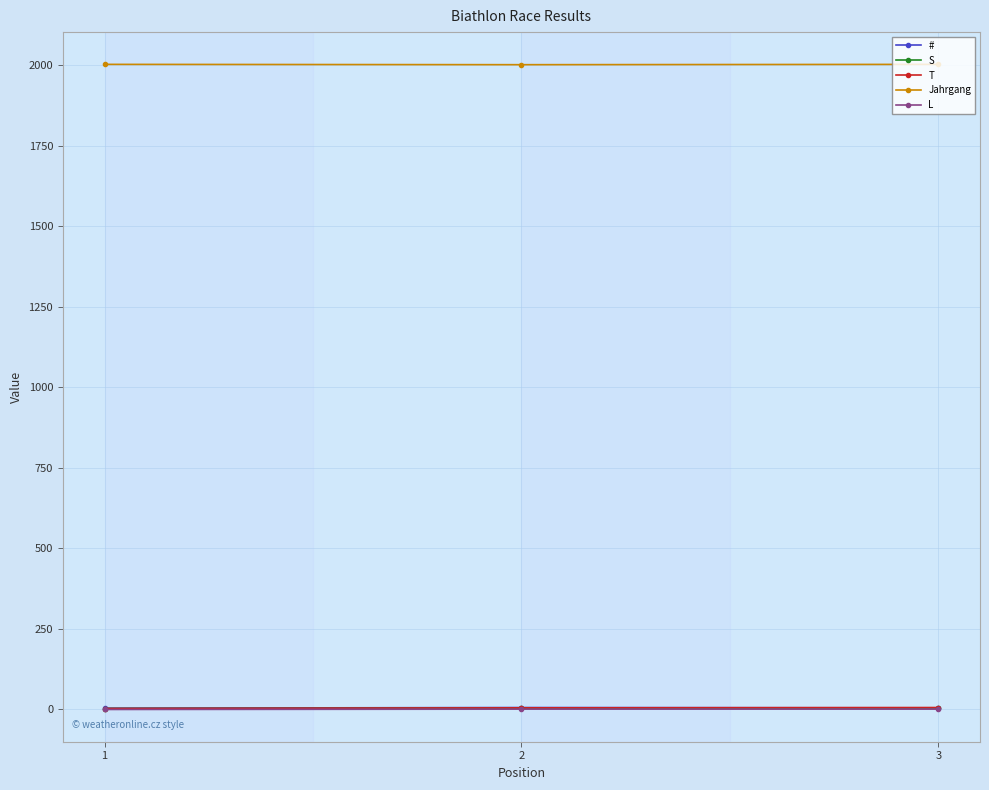

What is the sum of all S values?

12